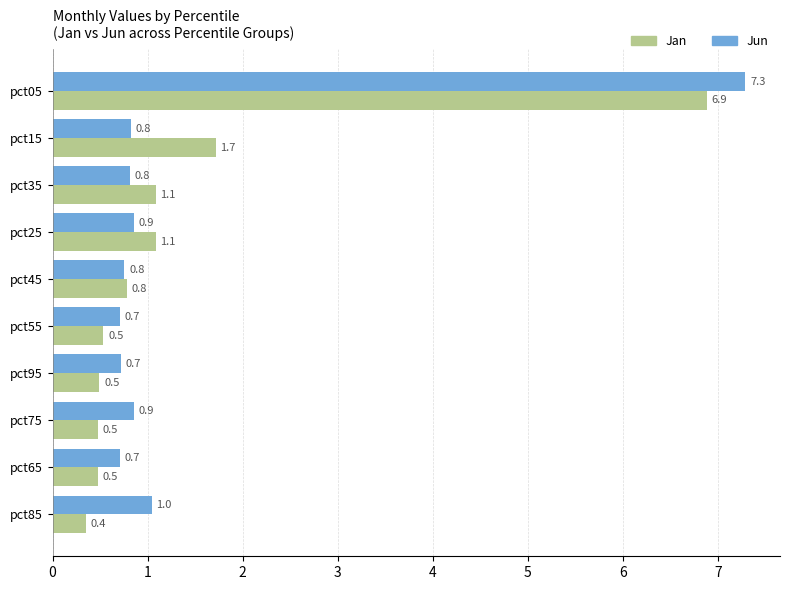

What is the difference between the maximum and second lowest values in the Jan series?

6.4